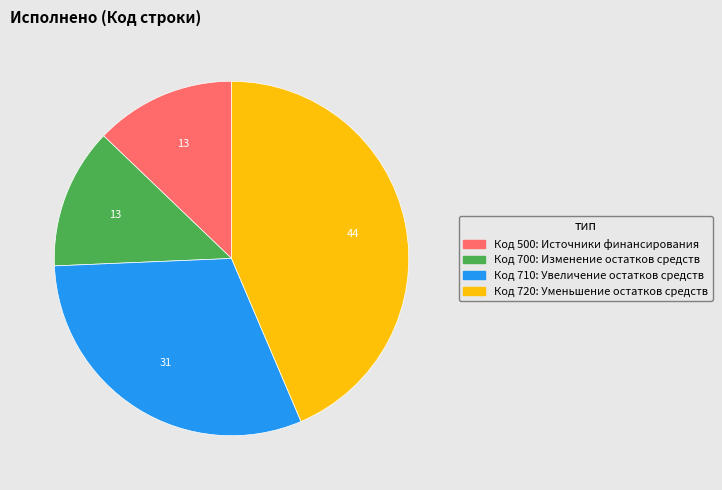

Is there any slice that represents more than half of the pie?

No